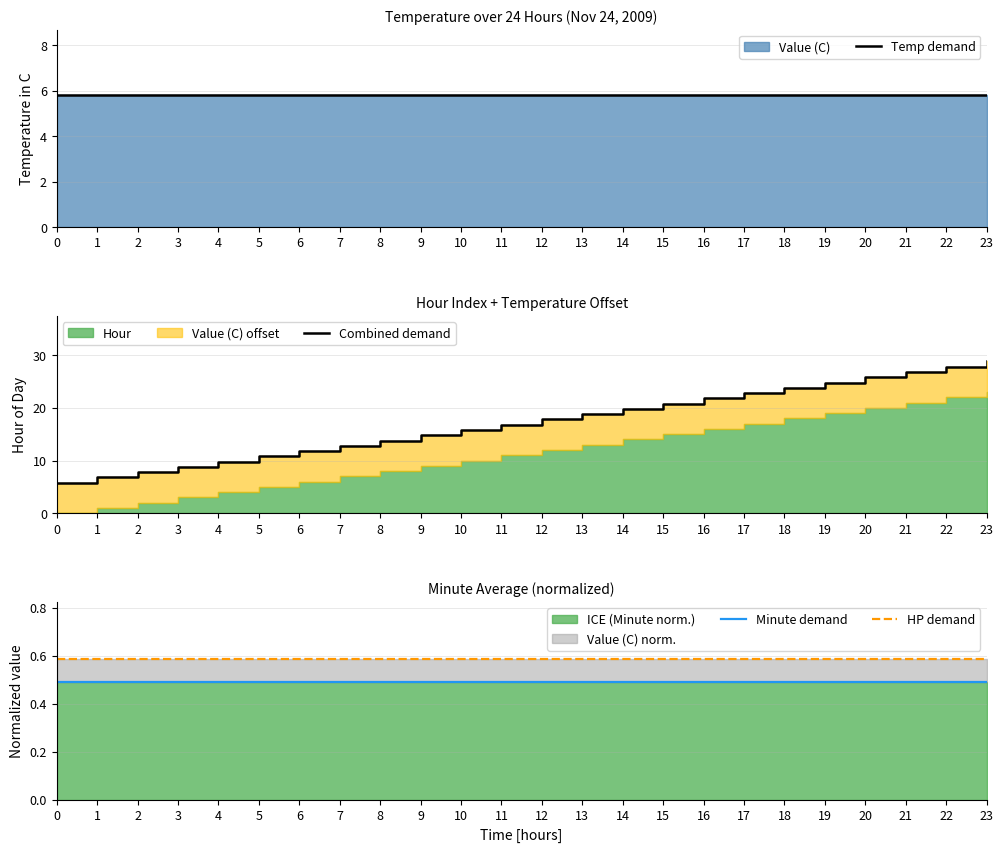

Count the number of categories in the chart.

24